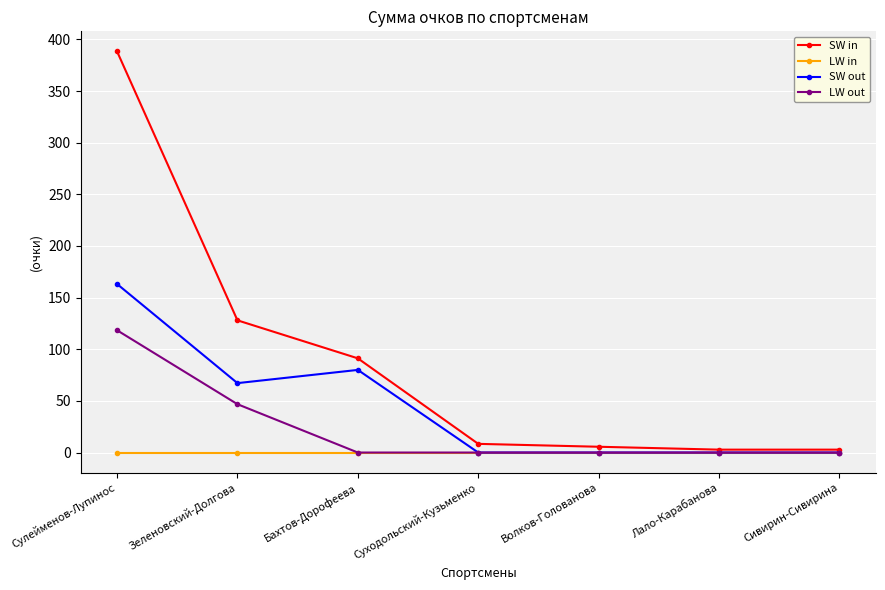

Read the LW out value at Зеленовский-Долгова.

46.8